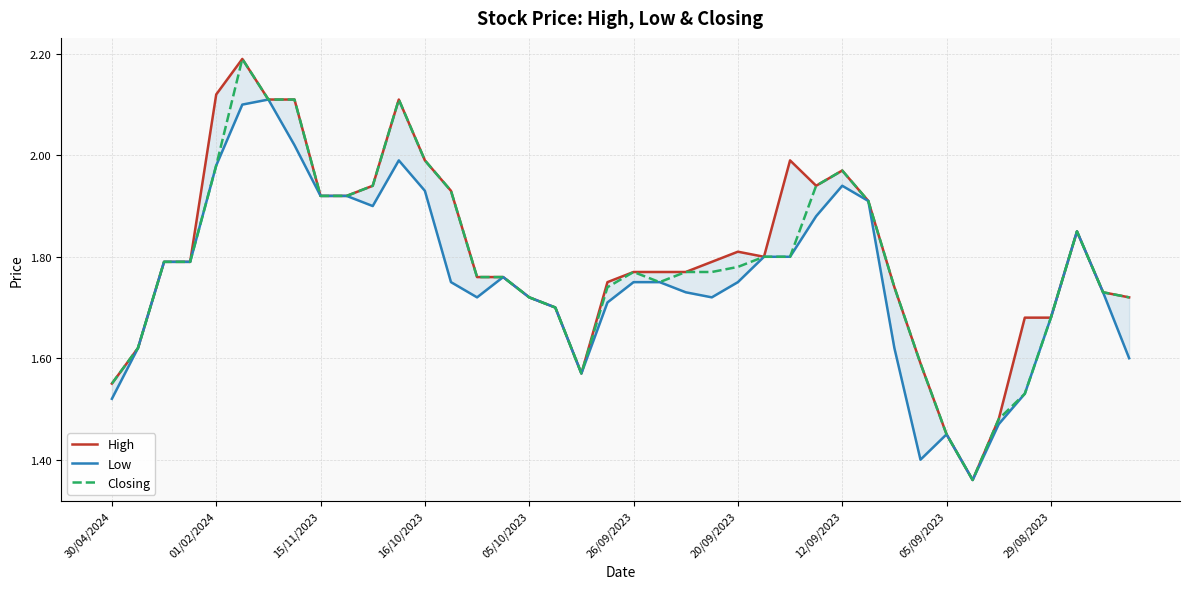

True or false: Closing and High intersect in this chart.

False